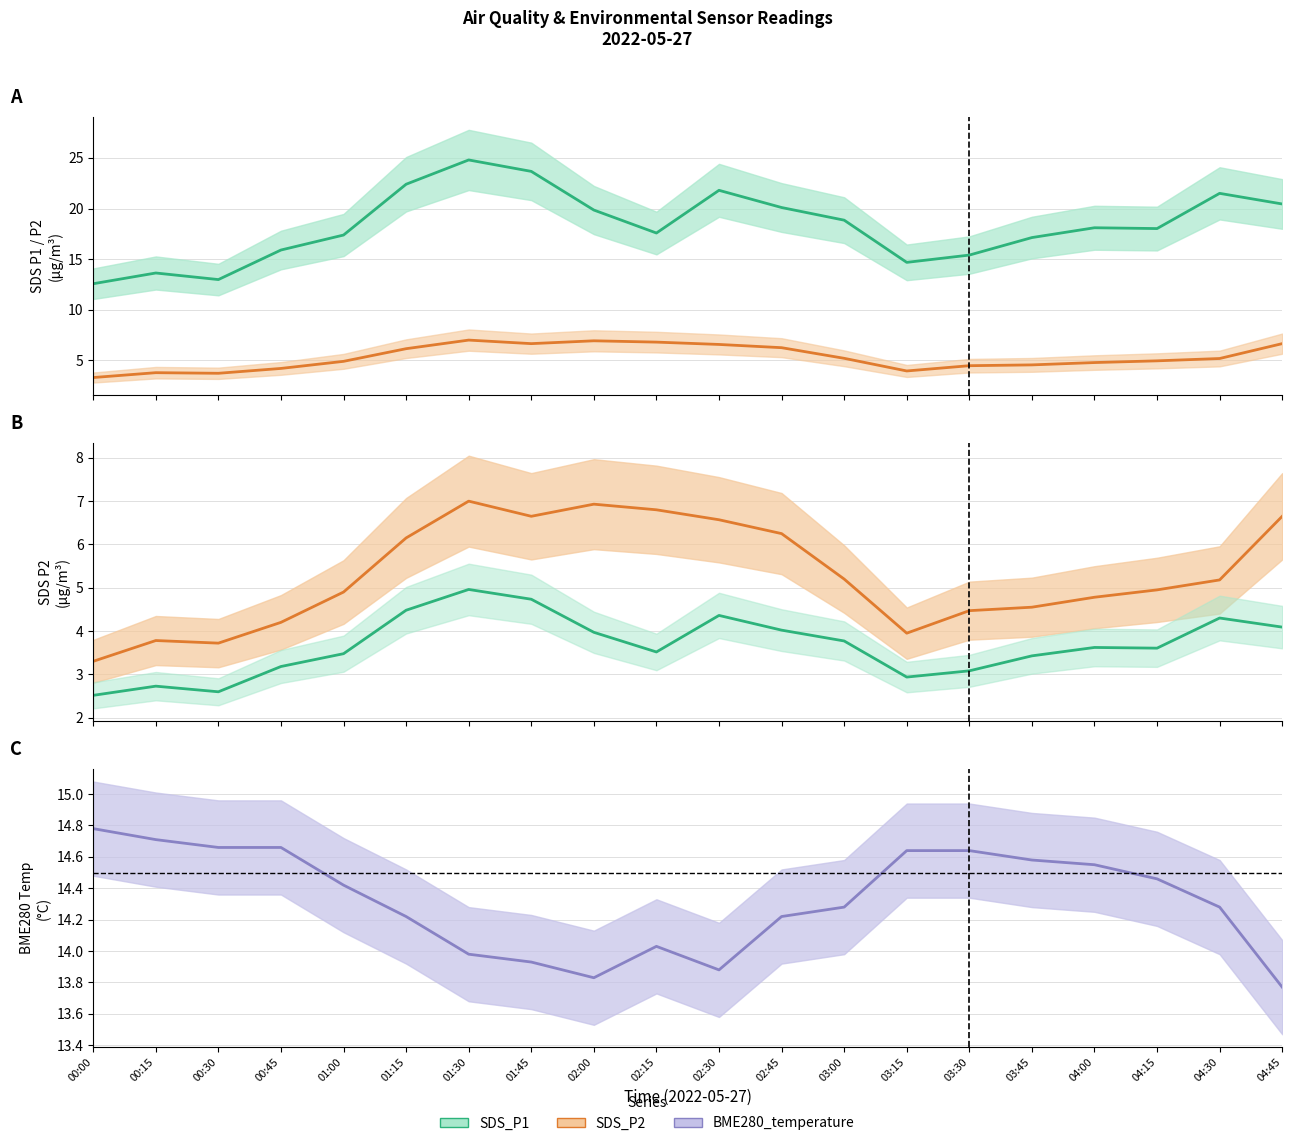

List the labels in order of SDS_P1 value, smallest first.

00:00, 00:30, 00:15, 03:15, 03:30, 00:45, 03:45, 01:00, 02:15, 04:15, 04:00, 03:00, 02:00, 02:45, 04:45, 04:30, 02:30, 01:15, 01:45, 01:30